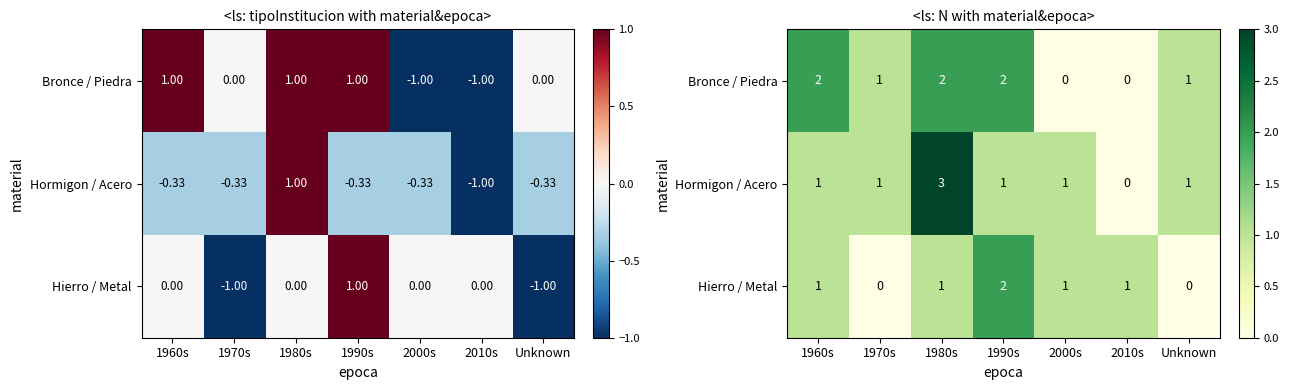

Which category has the highest value across all series?

1980s